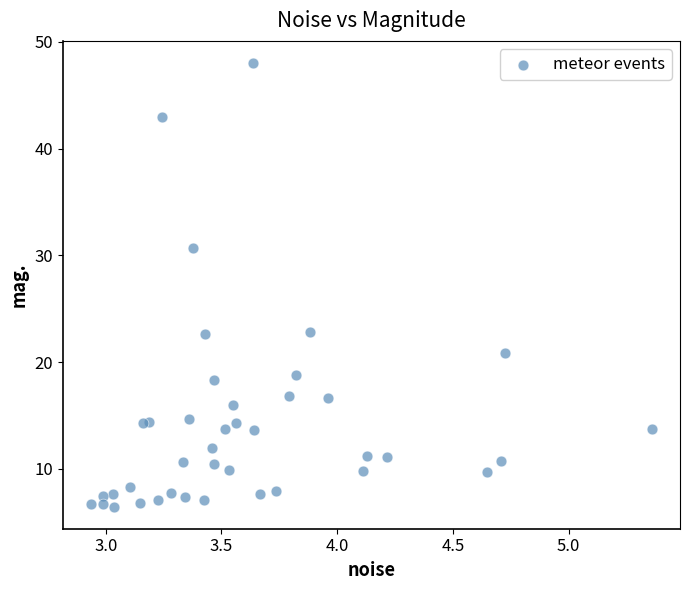

What Y value in the scatter plot is closest to 27?

30.7